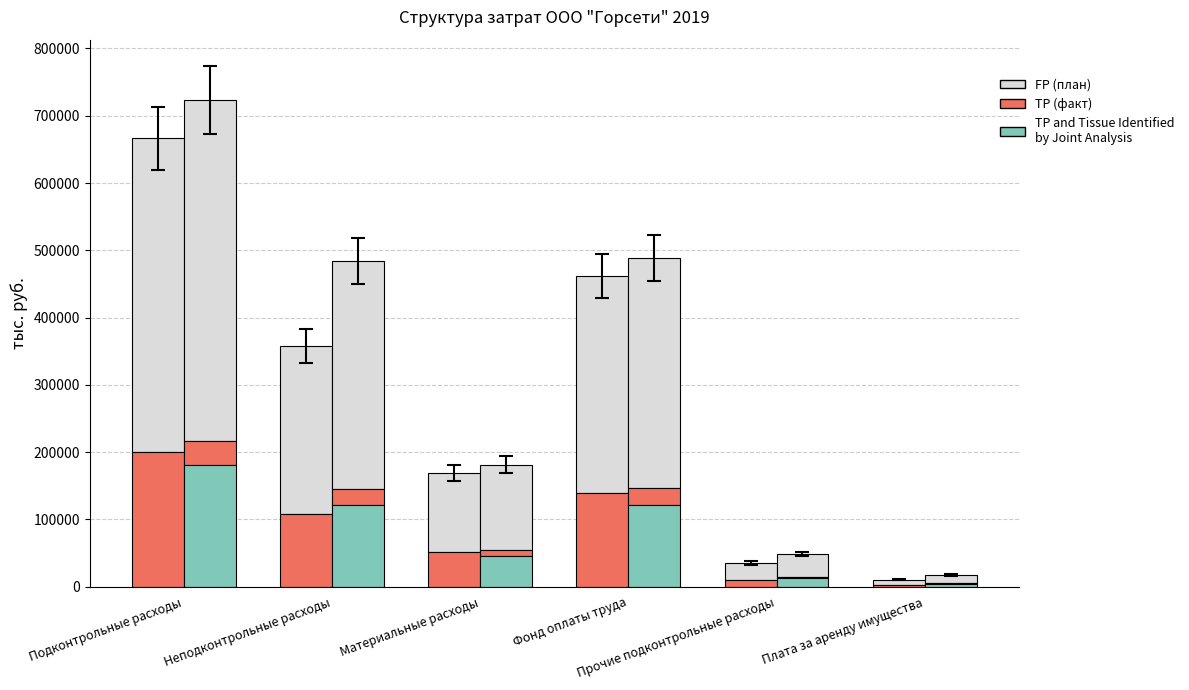

Which category has the highest value in the TP series?

Подконтрольные расходы